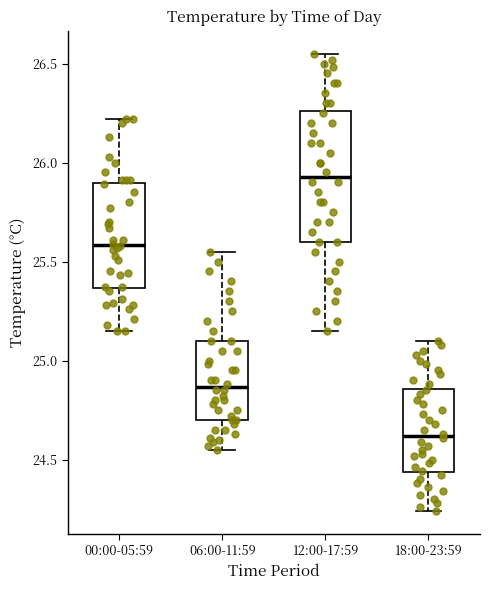

Reading left to right, transcribe this box plot: for each box, give where its median line is, the range the box spans, and where its two whiskers end, as read against the y-axis. The values are not printed on the chart, so give them approximately, as read against the axis.

00:00-05:59: median 25.60, box 25.35 to 25.90, whiskers 25.15 to 26.20
06:00-11:59: median 24.85, box 24.70 to 25.10, whiskers 24.55 to 25.55
12:00-17:59: median 25.95, box 25.60 to 26.25, whiskers 25.15 to 26.55
18:00-23:59: median 24.60, box 24.45 to 24.85, whiskers 24.25 to 25.10